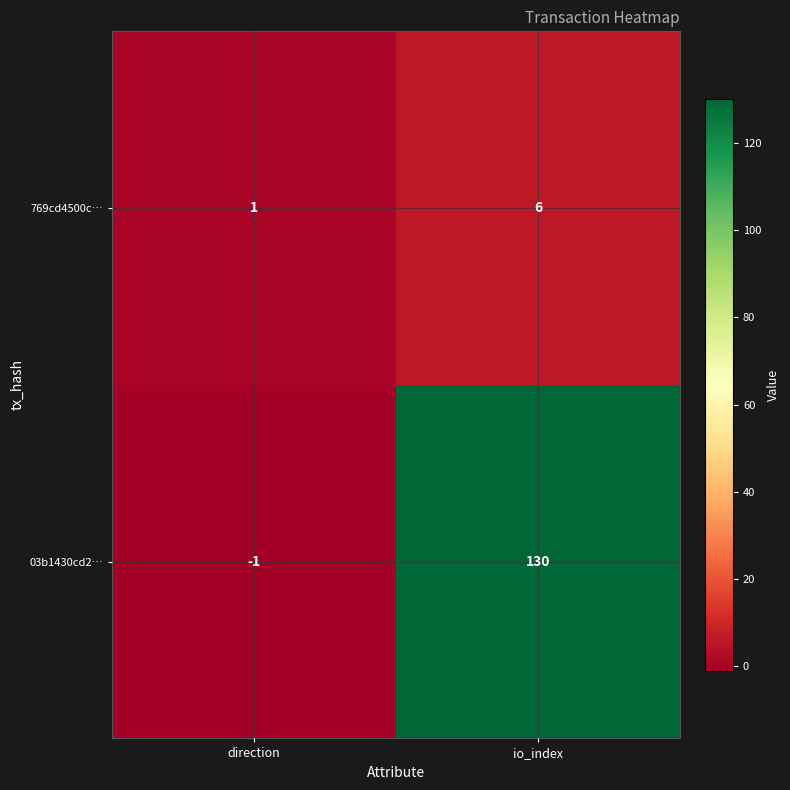

How many categories are shown in the chart?

2